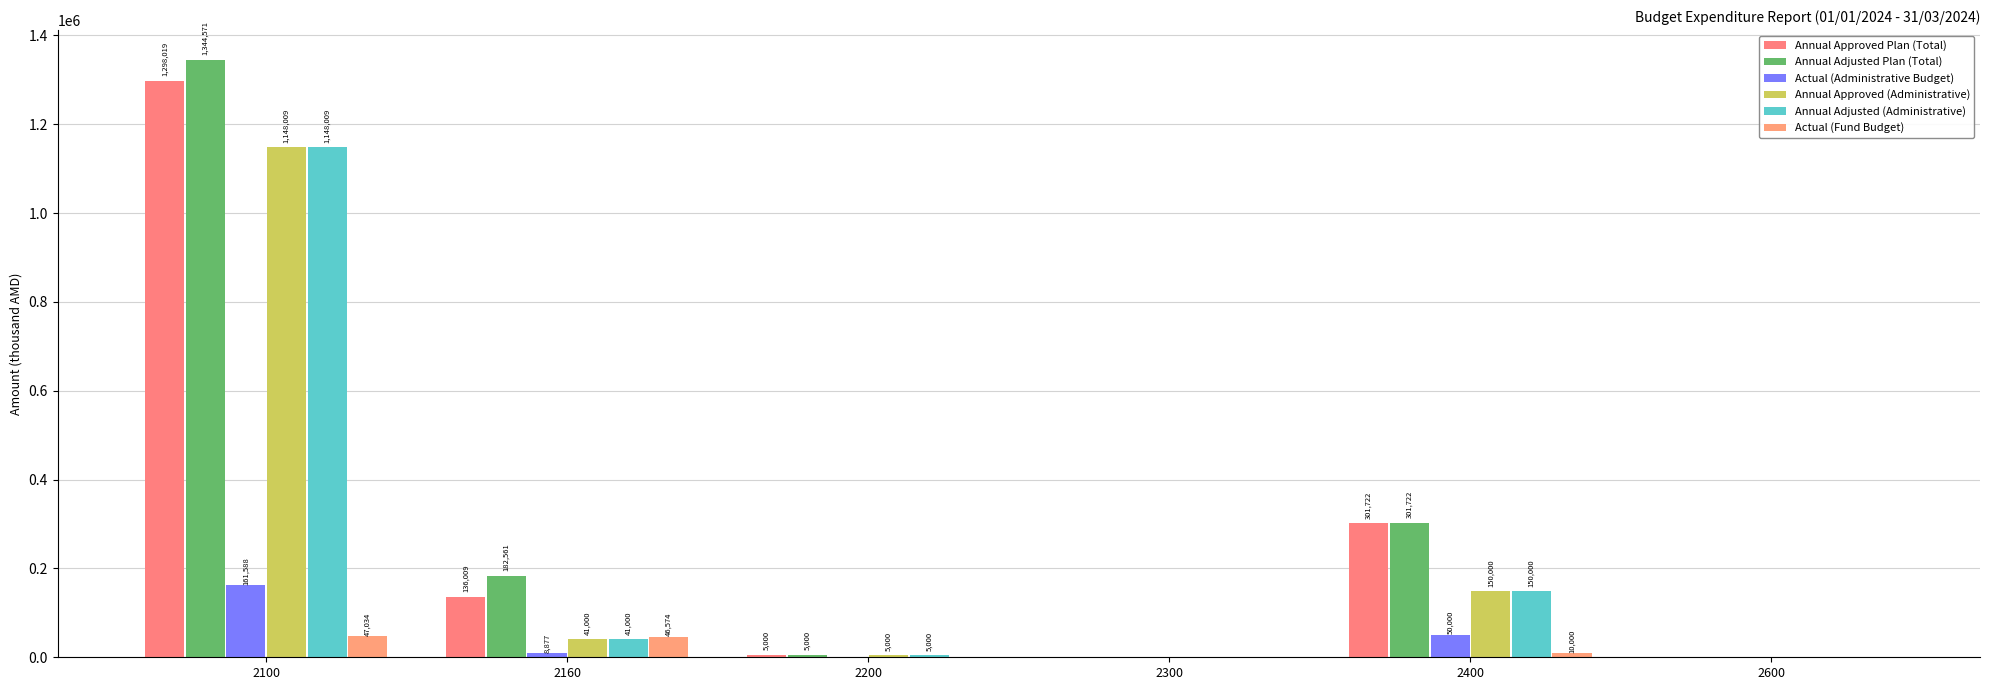

What are all the series names shown in the legend?

Annual Approved Plan (Total), Annual Adjusted Plan (Total), Actual (Administrative Budget), Annual Approved (Administrative), Annual Adjusted (Administrative), Actual (Fund Budget)